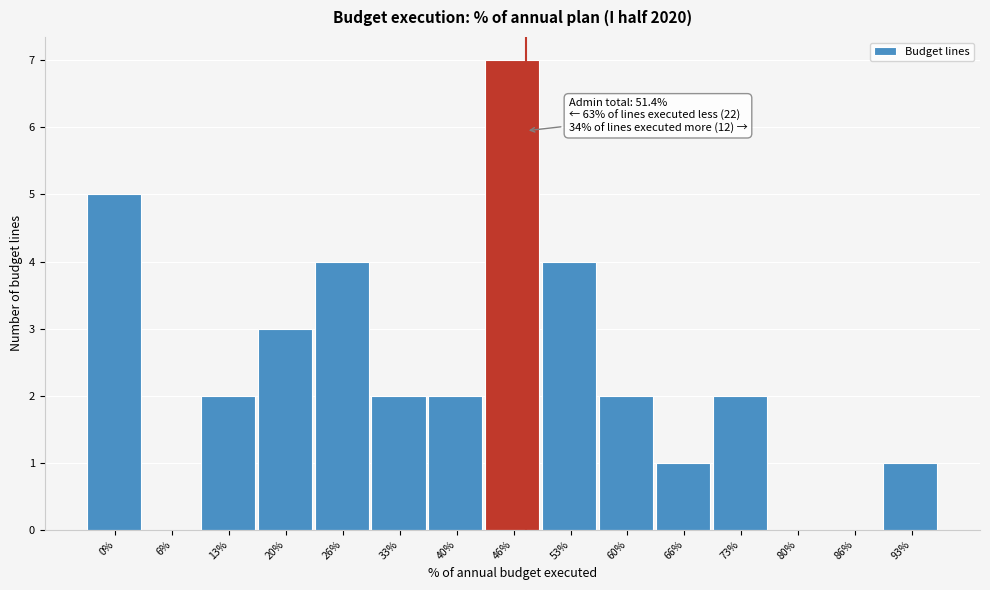

Reading right to left, transcribe all the data shown in this chart.

93%=1	86%=0	80%=0	73%=2	66%=1	60%=2	53%=4	46%=7	40%=2	33%=2	26%=4	20%=3	13%=2	6%=0	0%=5